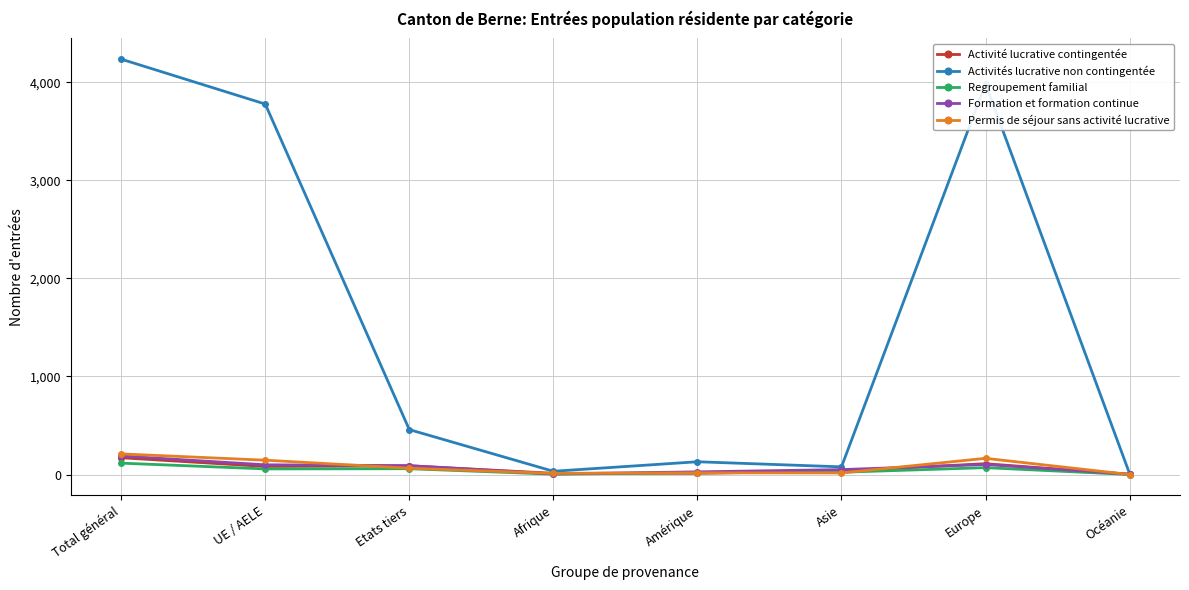

Does the chart have visible grid lines?

Yes